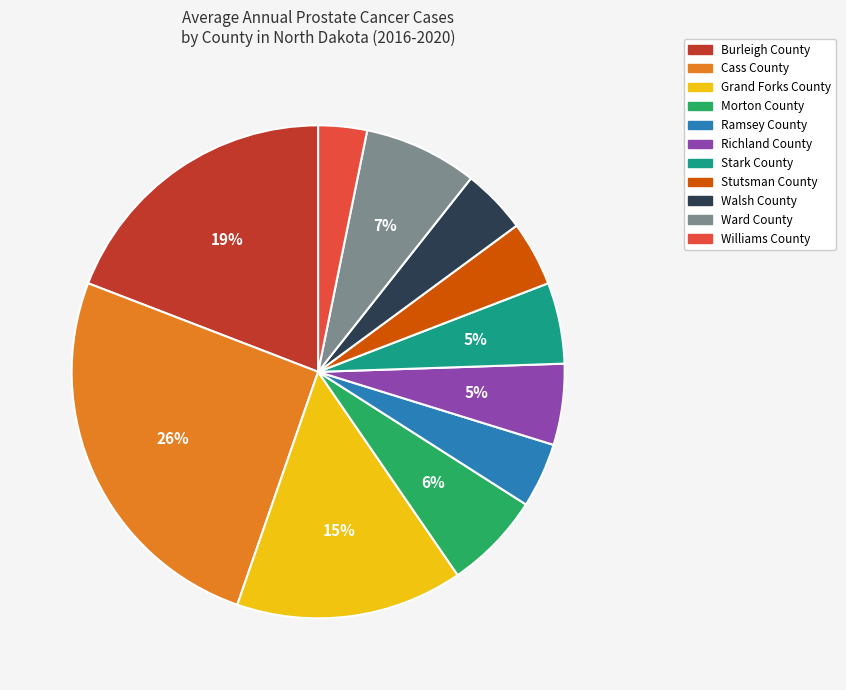

What percentage is the Burleigh County slice, to the nearest percent?

19%